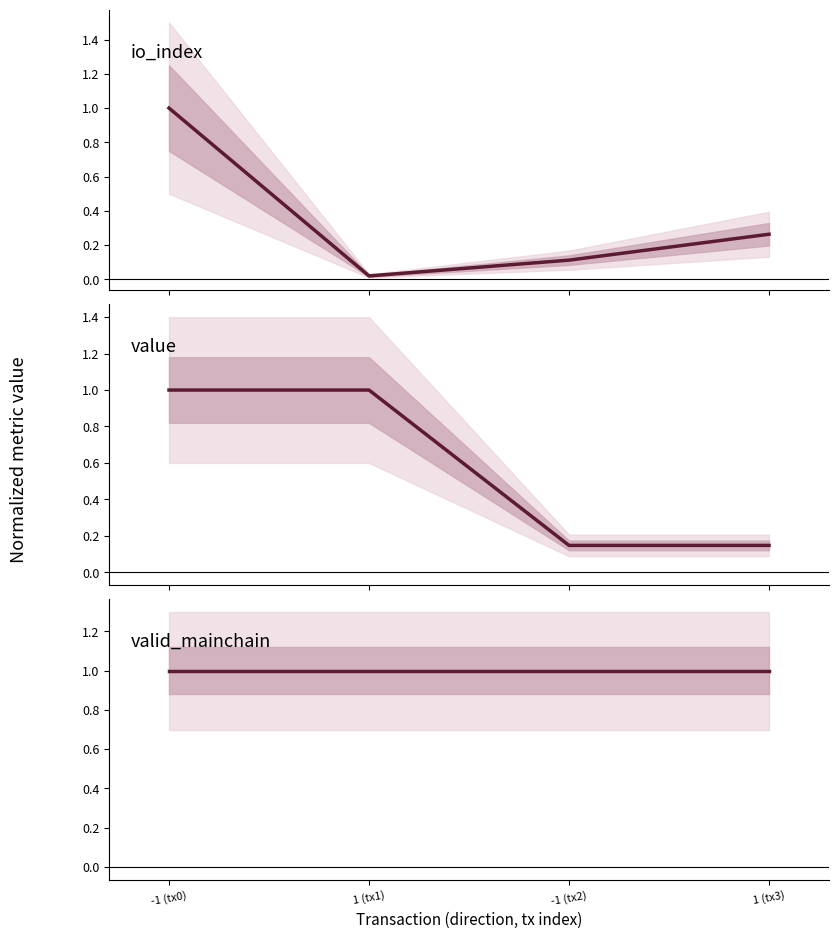

What is the sum of the io_index values at 1 (tx1) and 1 (tx3)?

0.3